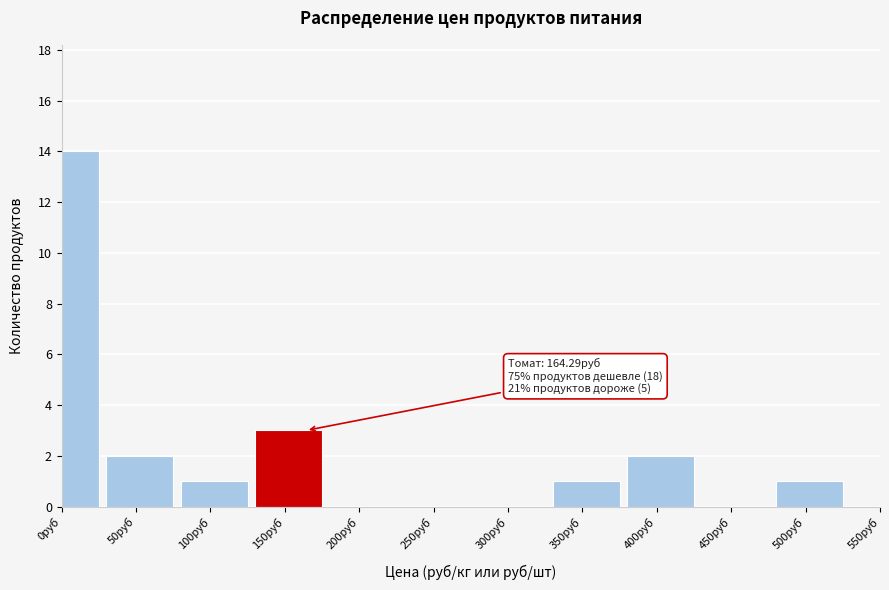

Reading left to right, extract all data points from this chart.

0руб=14	50руб=2	100руб=1	150руб=3	200руб=0	250руб=0	300руб=0	350руб=1	400руб=2	450руб=0	500руб=1